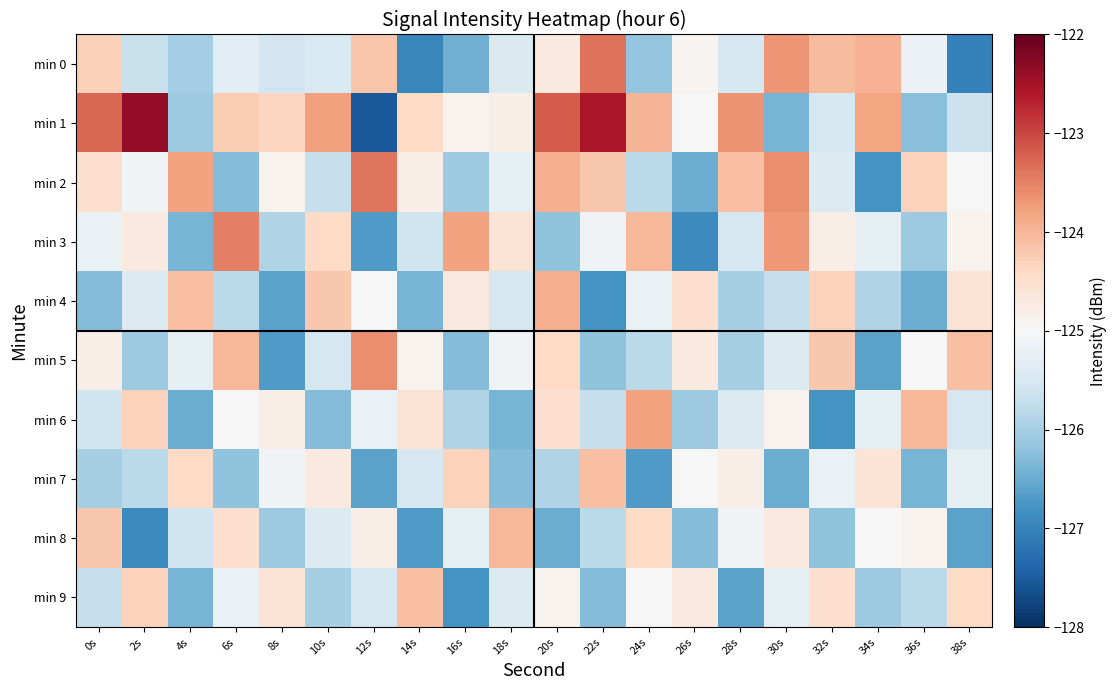

Rank the series at 4s from highest to lowest value.

min 2, min 4, min 7, min 5, min 8, min 0, min 1, min 3, min 9, min 6